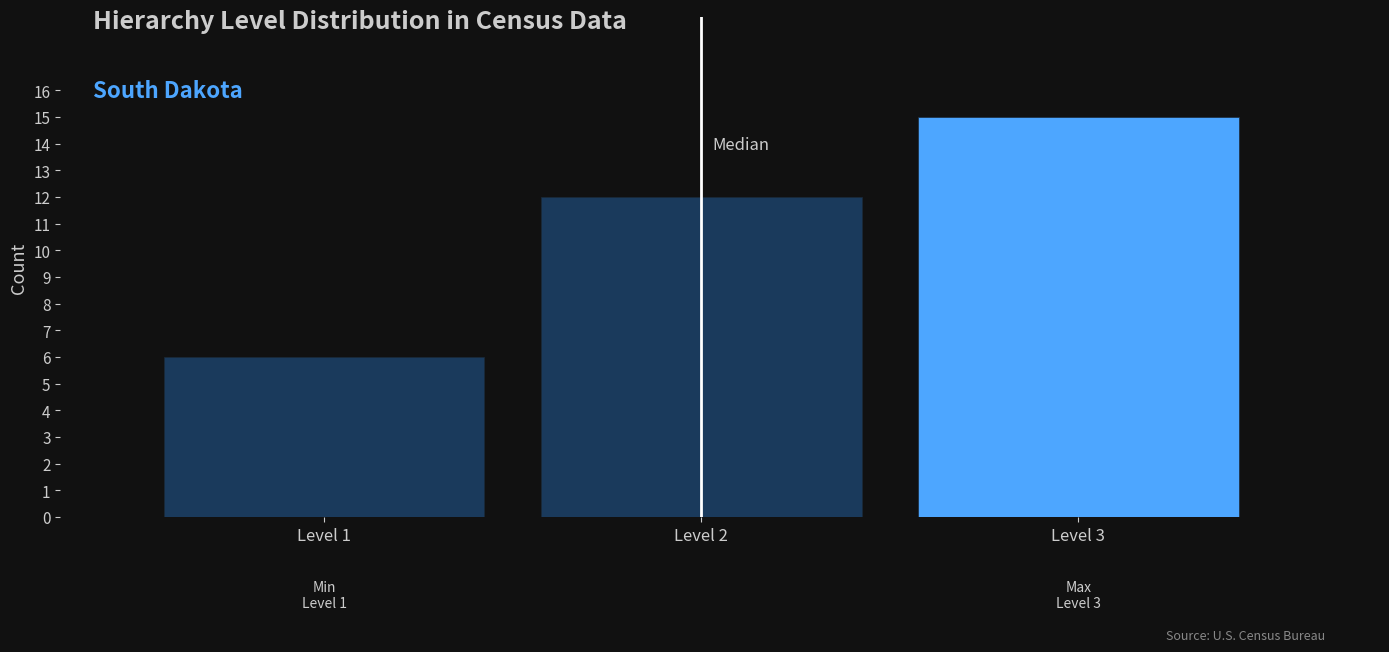

Which range on the x-axis has the tallest bar?

2.5 to 3.5